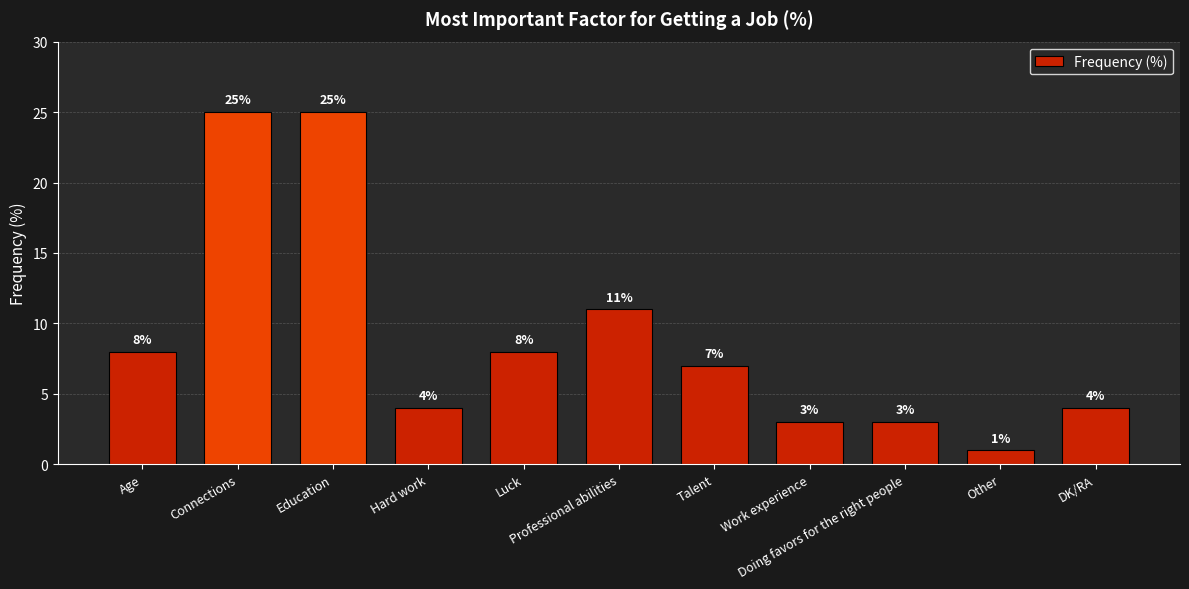

What is the difference between the maximum and second lowest values?

22